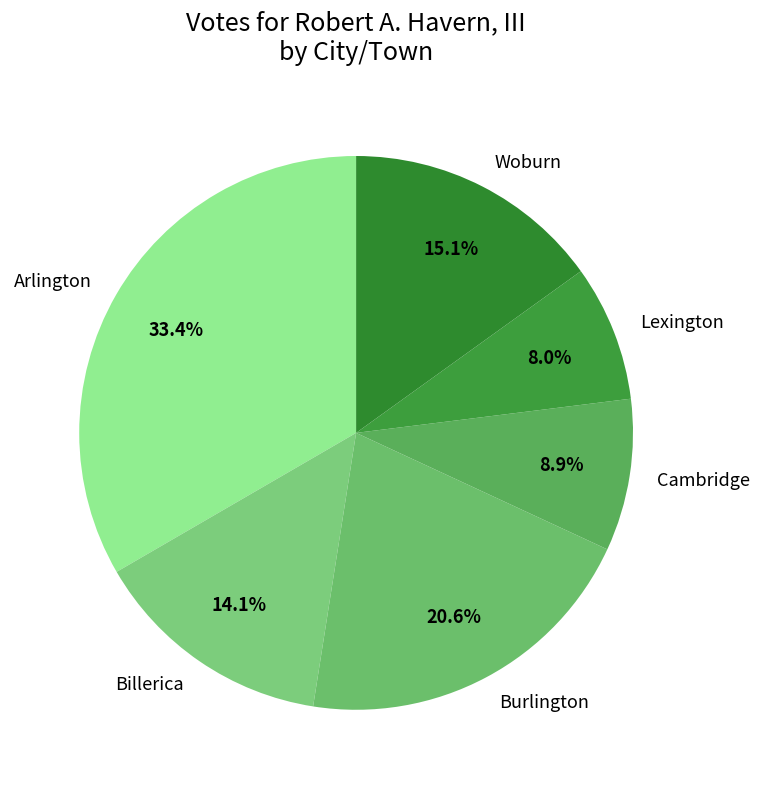

To the nearest percent, what percentage of the pie is Arlington?

33%